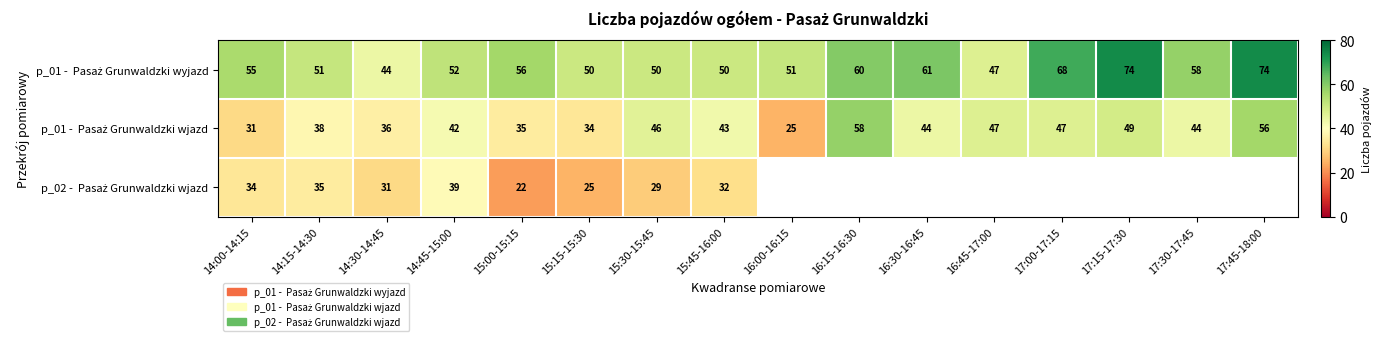

What is the spread (max minus min) of values at 14:30-14:45?

13